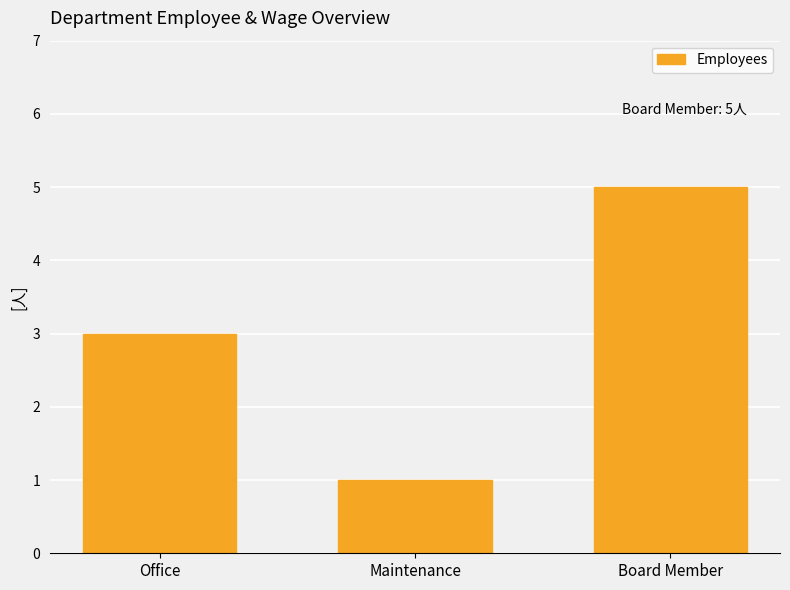

Approximately how many times larger is the value at Office compared to Board Member?

0.6